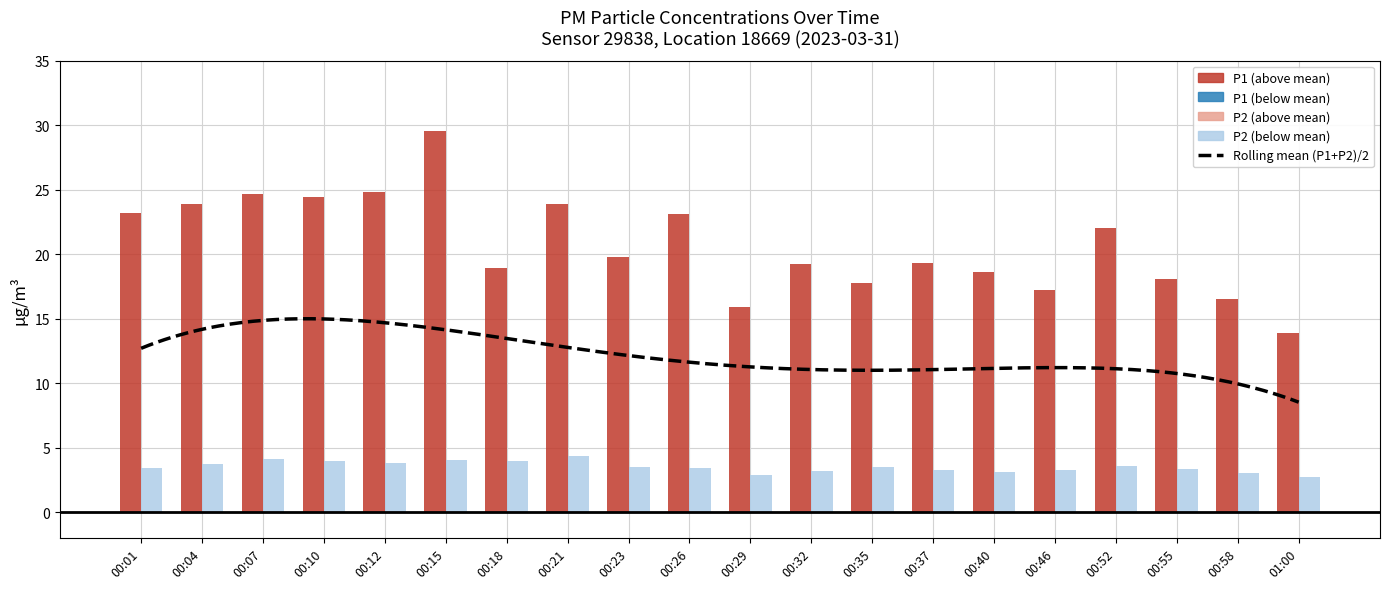

Reading right to left, list all the values displayed in this chart.

P1: 13.9	16.5	18.1	22.0	17.2	18.6	19.4	17.8	19.2	15.9	23.1	19.8	23.9	18.9	29.6	24.8	24.4	24.6	23.9	23.2
P2: 2.7	3.0	3.4	3.6	3.3	3.1	3.2	3.5	3.1	2.9	3.5	3.5	4.3	4.0	4.0	3.8	4.0	4.1	3.7	3.4